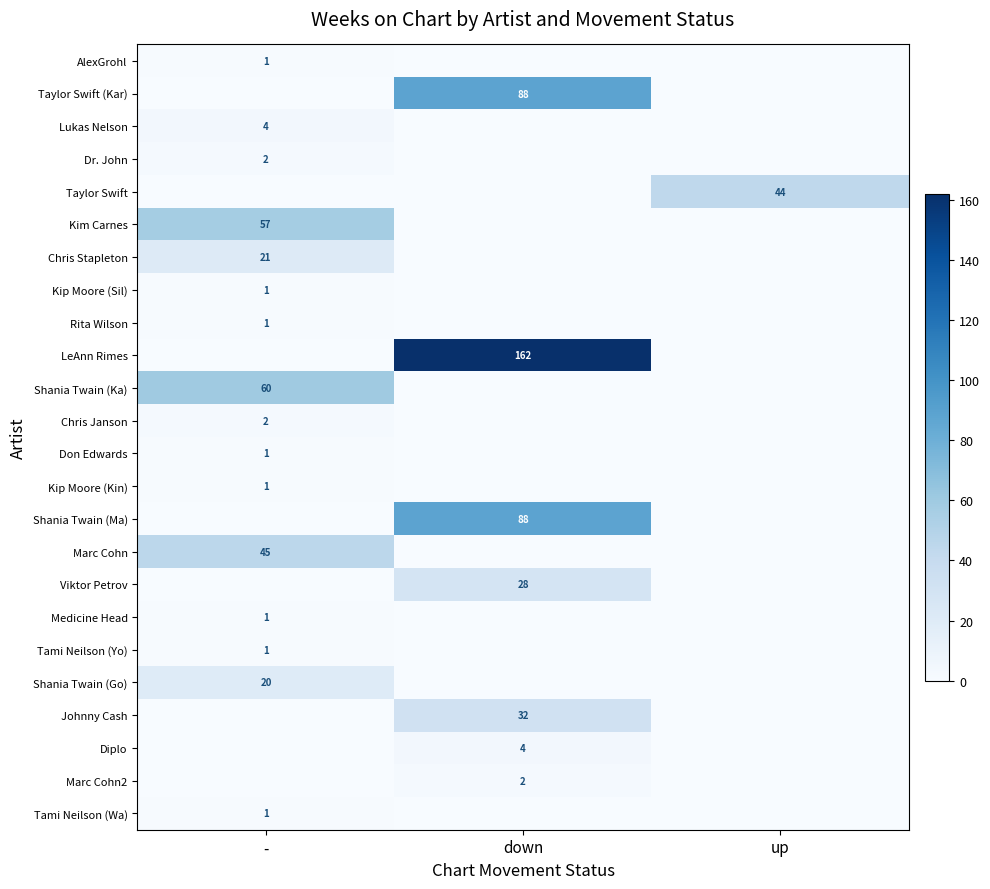

The value of Kim Carnes at - is 57. True or false?

True